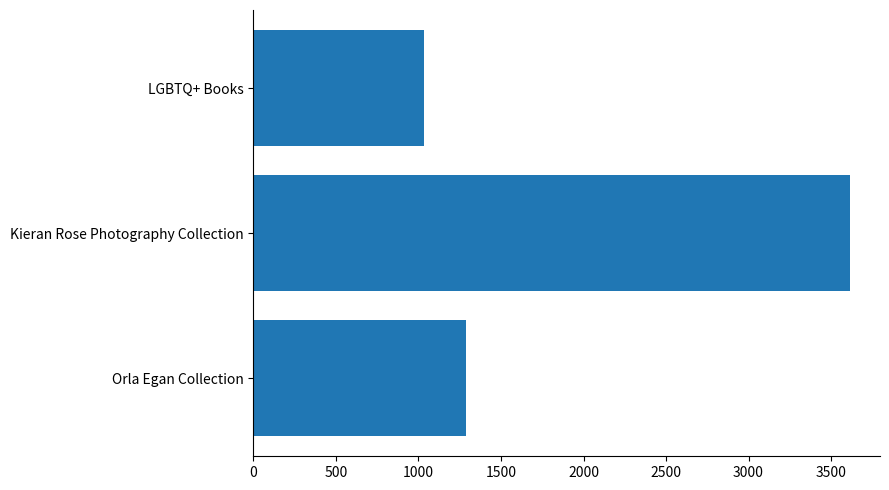

Which label corresponds to the smallest value in the chart?

LGBTQ+ Books